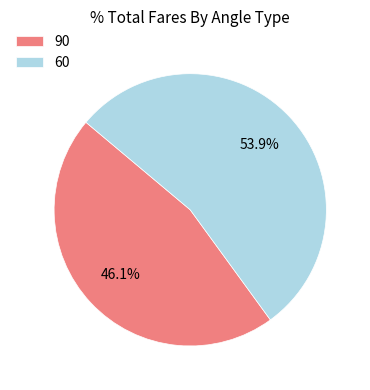

What is the ratio of the value at 60 to the value at 90?

1.2